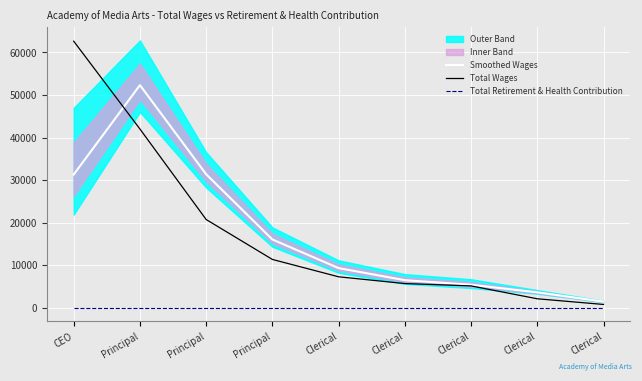

What is the average value of the Smoothed Wages series?

17495.4